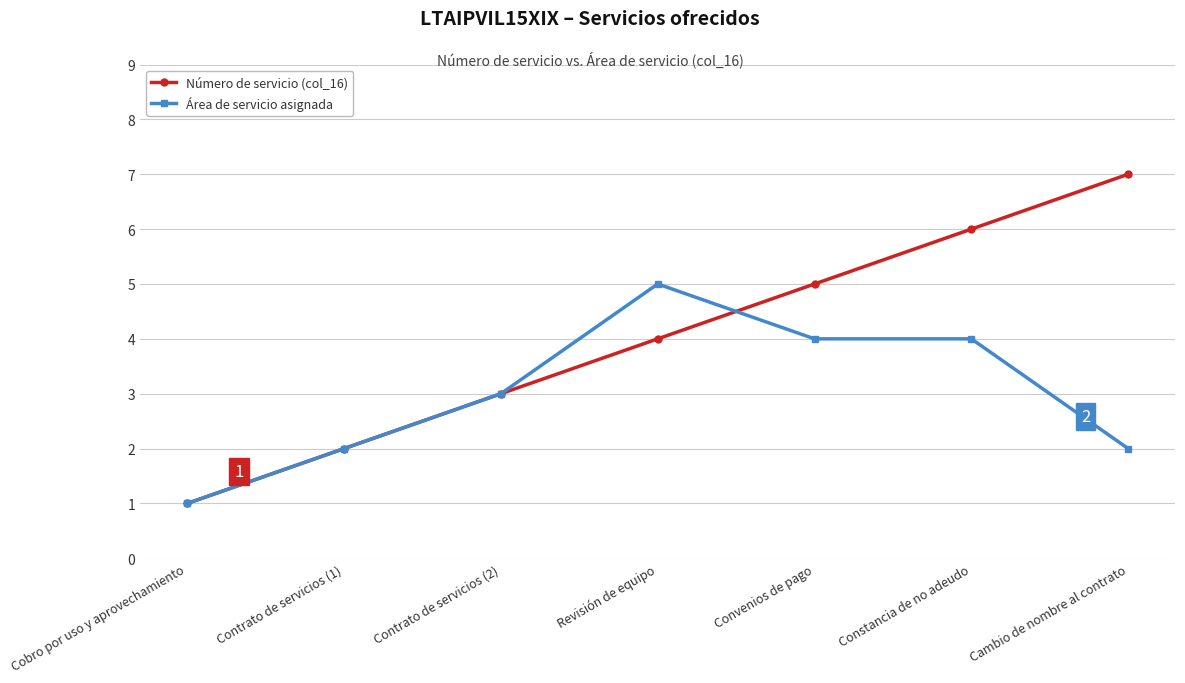

What is the total value across all series at Contrato de servicios (1)?

4